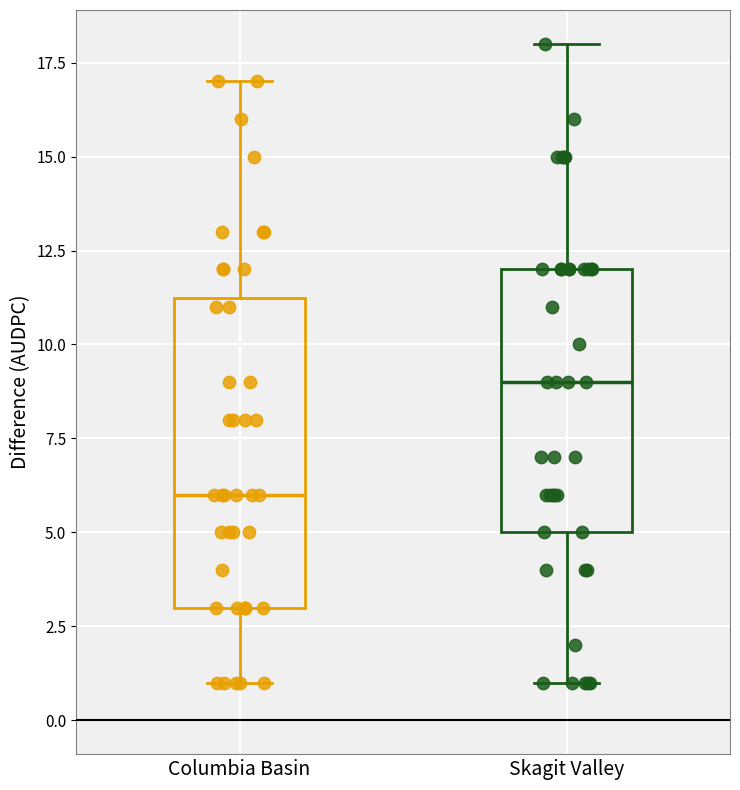

Where does the upper whisker of the box for Skagit Valley end on the y-axis? The values are not printed on the chart, so give them approximately, as read against the axis.

18.0